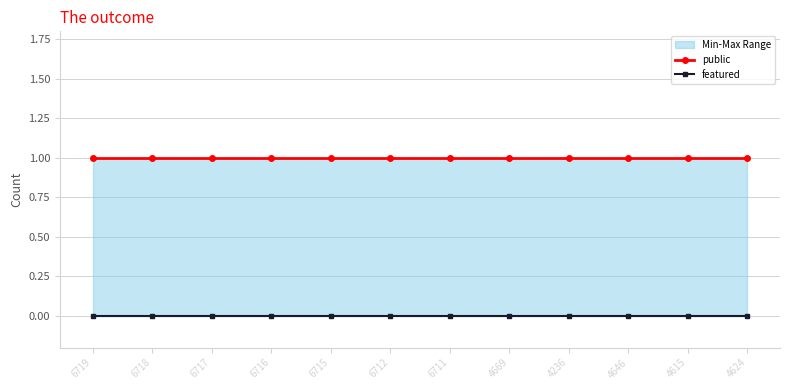

What is the sum of the public values at 4669 and 4624?

2